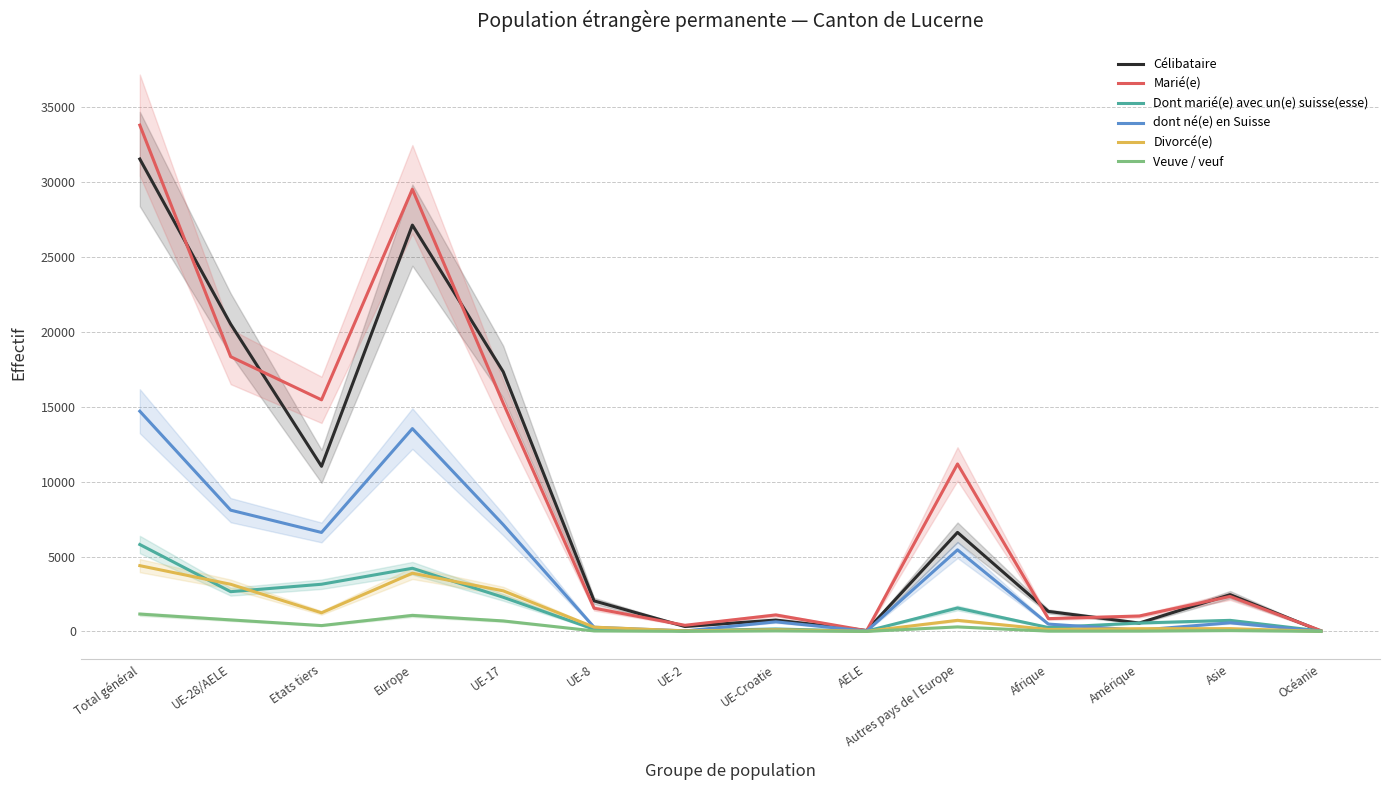

What is the difference between the highest and lowest values at Etats tiers?

15069